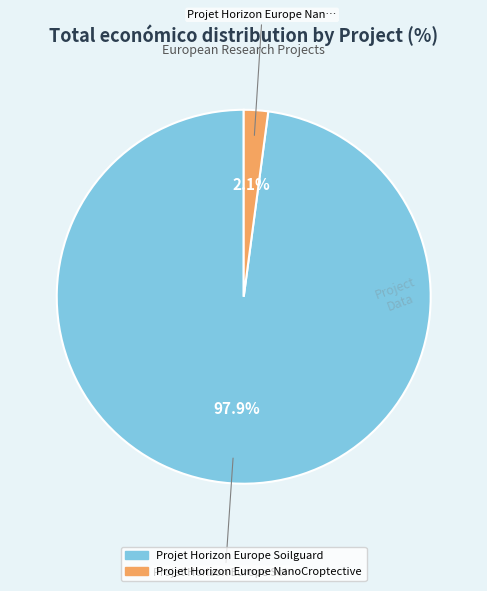

Is there any slice that represents more than half of the pie?

Yes